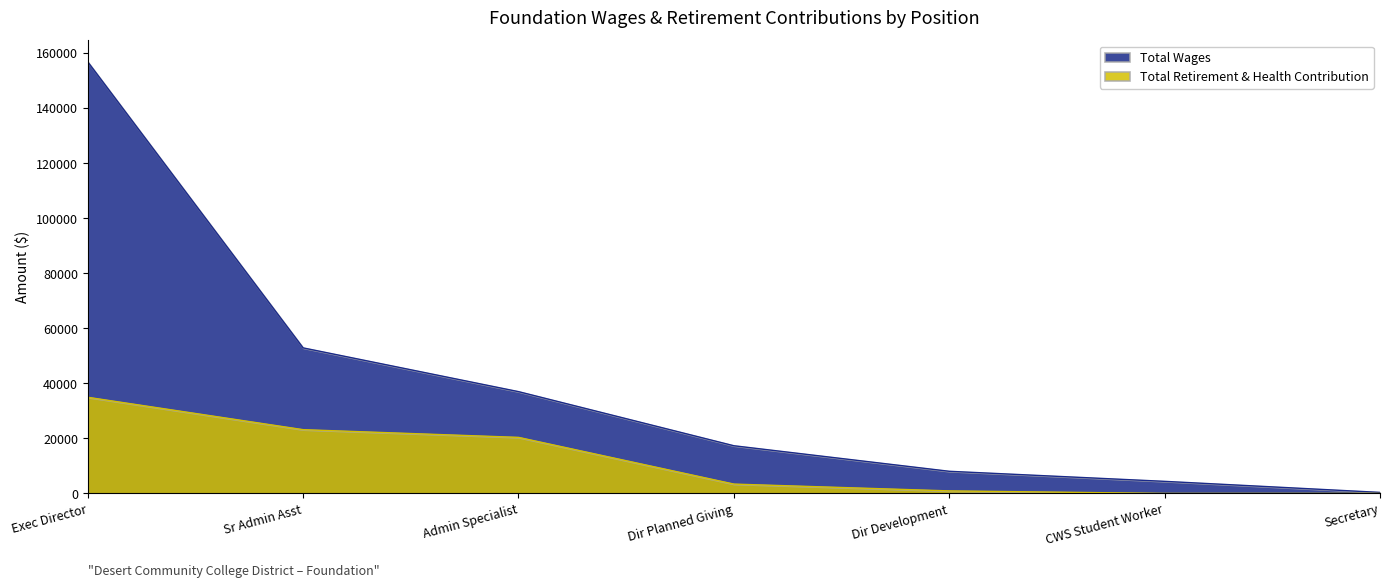

Does the chart display data point markers on the line(s)?

No